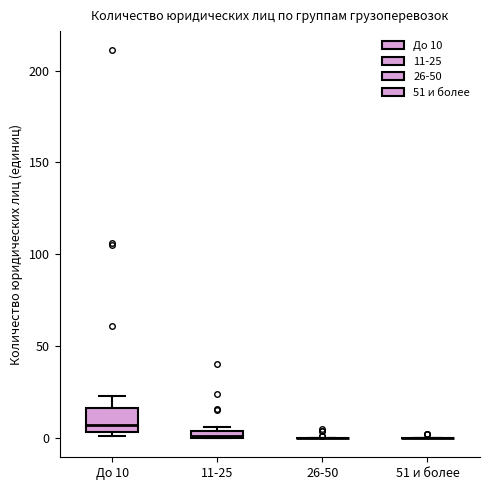

Comparing the boxes themselves (not the whiskers), which one is the tallest?

До 10